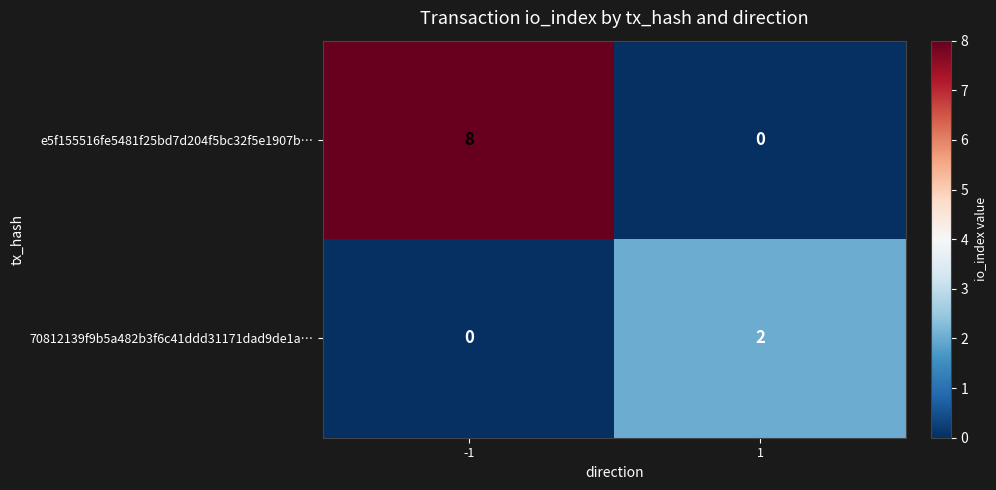

What is the greatest value displayed?

8